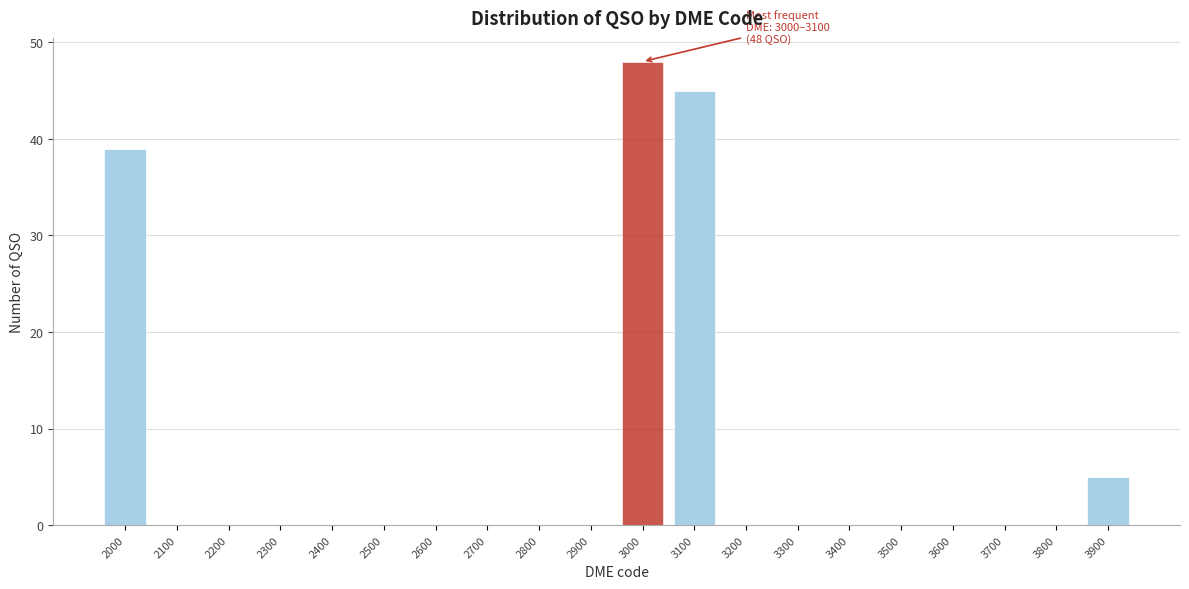

Reading left to right, extract all data points from this chart.

2000=39	2100=0	2200=0	2300=0	2400=0	2500=0	2600=0	2700=0	2800=0	2900=0	3000=48	3100=45	3200=0	3300=0	3400=0	3500=0	3600=0	3700=0	3800=0	3900=5